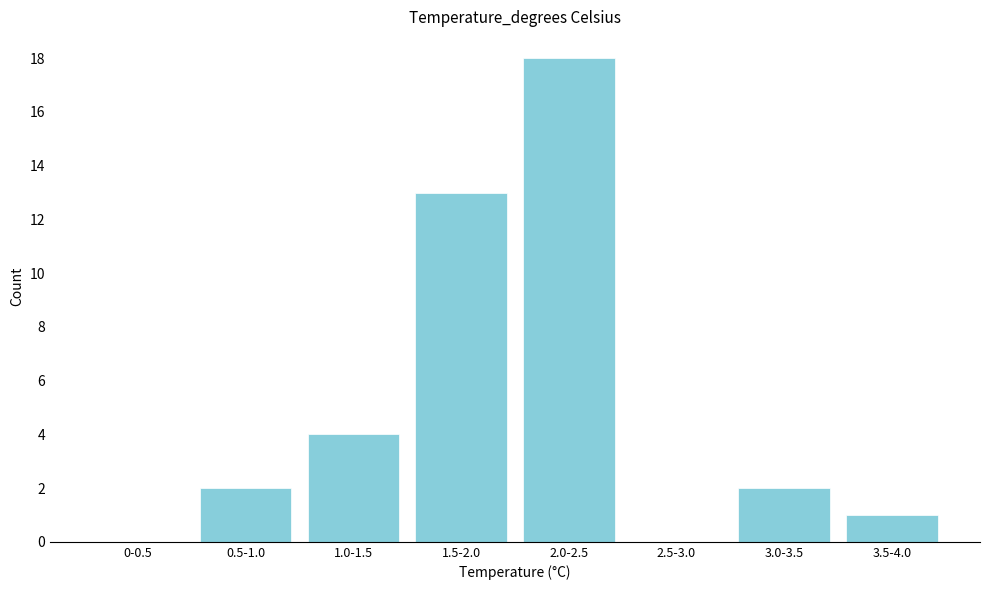

Reading left to right, list all the values displayed in this chart.

0-0.5=0	0.5-1.0=2	1.0-1.5=4	1.5-2.0=13	2.0-2.5=18	2.5-3.0=0	3.0-3.5=2	3.5-4.0=1